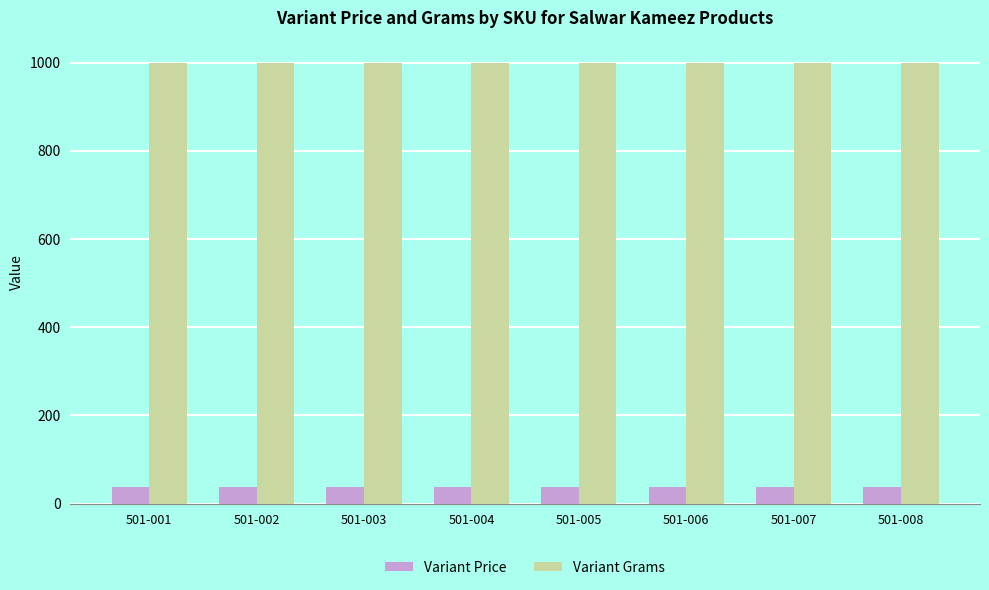

True or false: Variant Price has a value of 37 at 501-004.

True